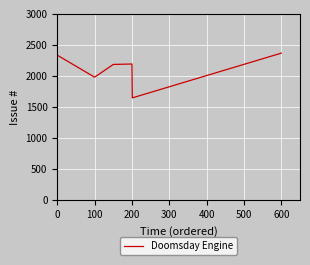

How many lines are shown in the chart?

1